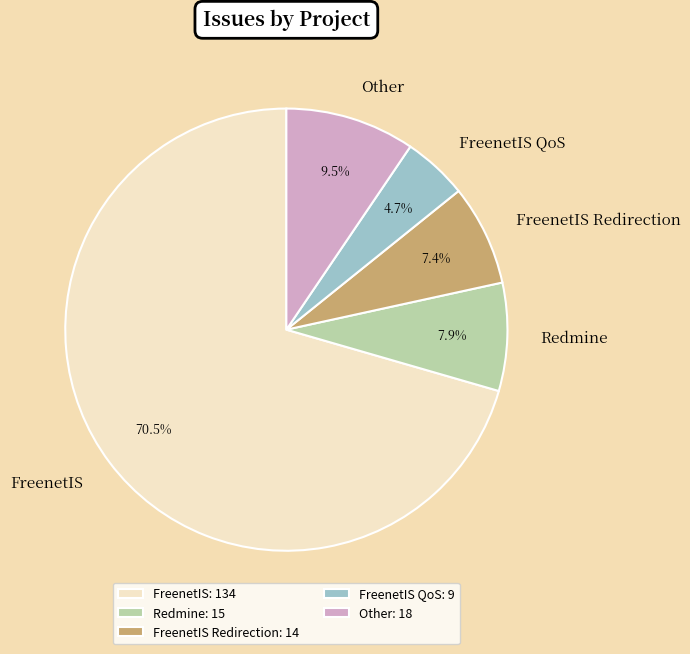

How much of the chart is everything except FreenetIS?

29.5%